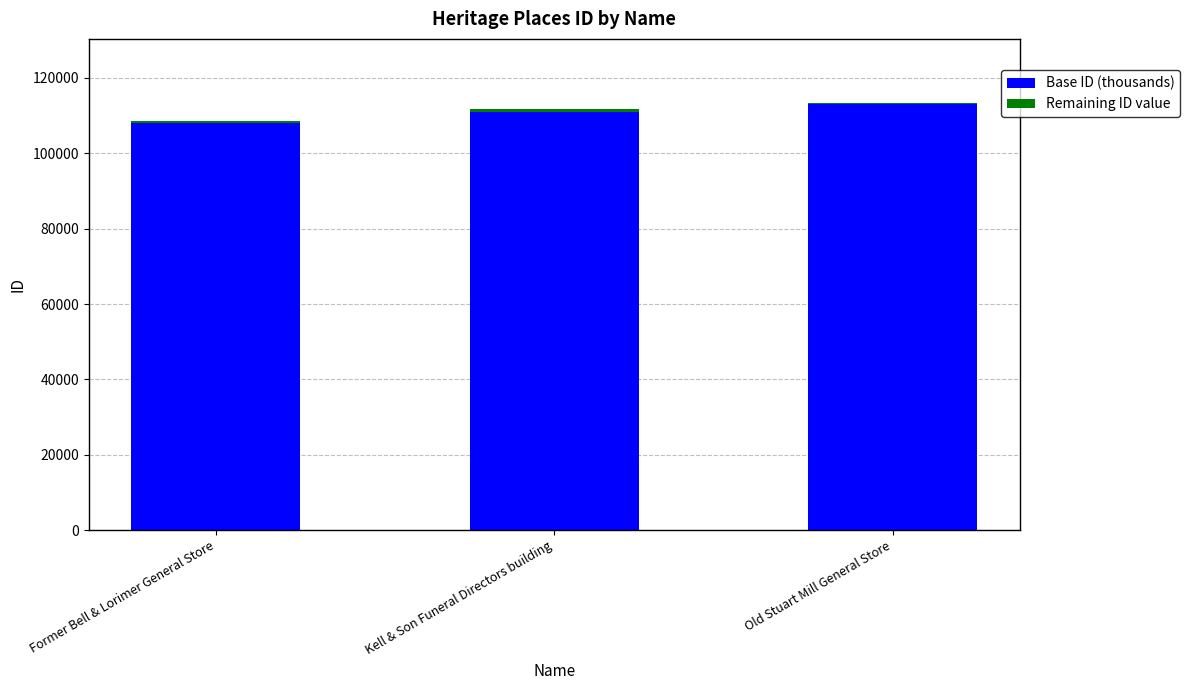

What is the maximum value for Base ID (thousands)?

113000